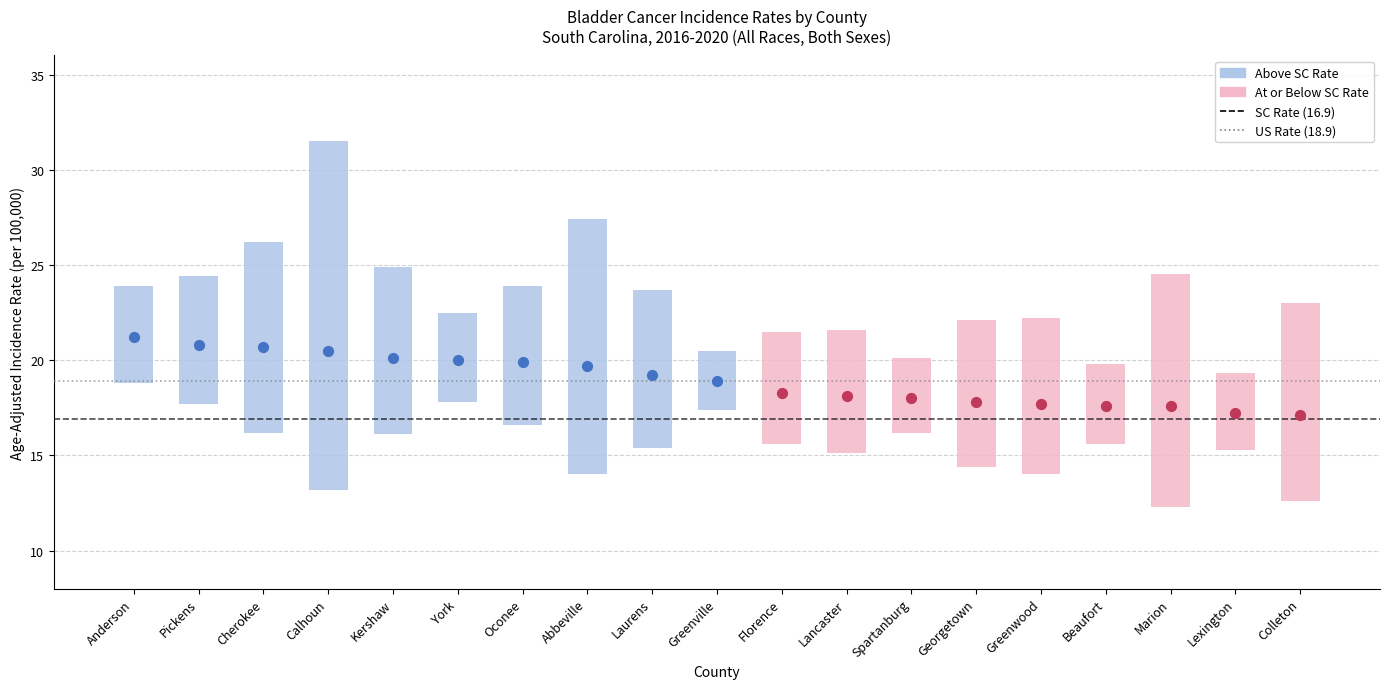

What is the total value across all series at 15?

53.0